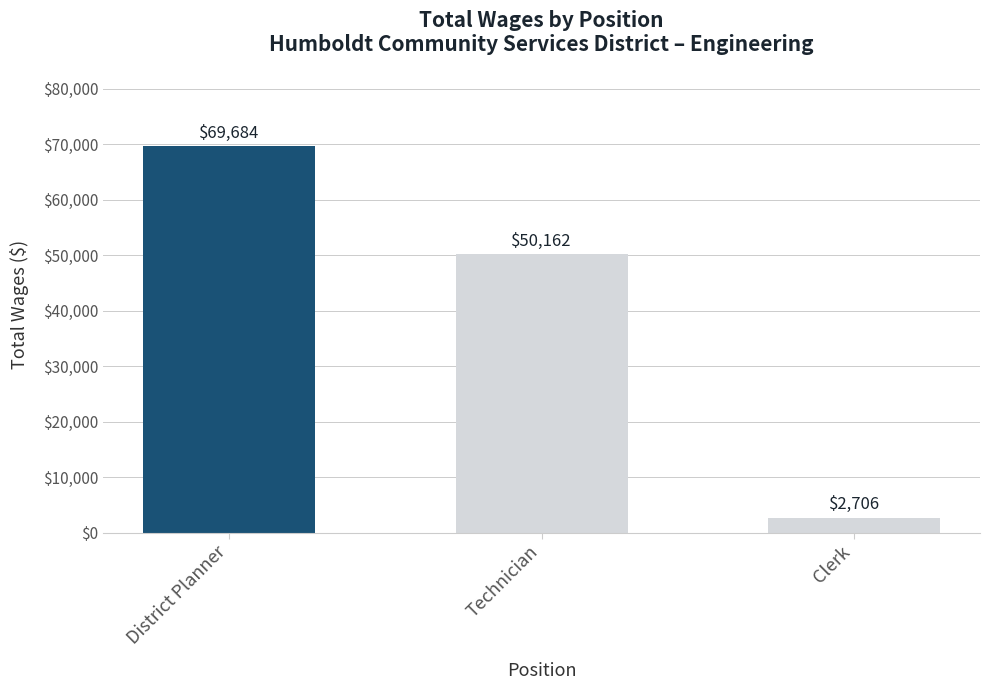

List the labels in order of value, smallest first.

Clerk, Technician, District Planner